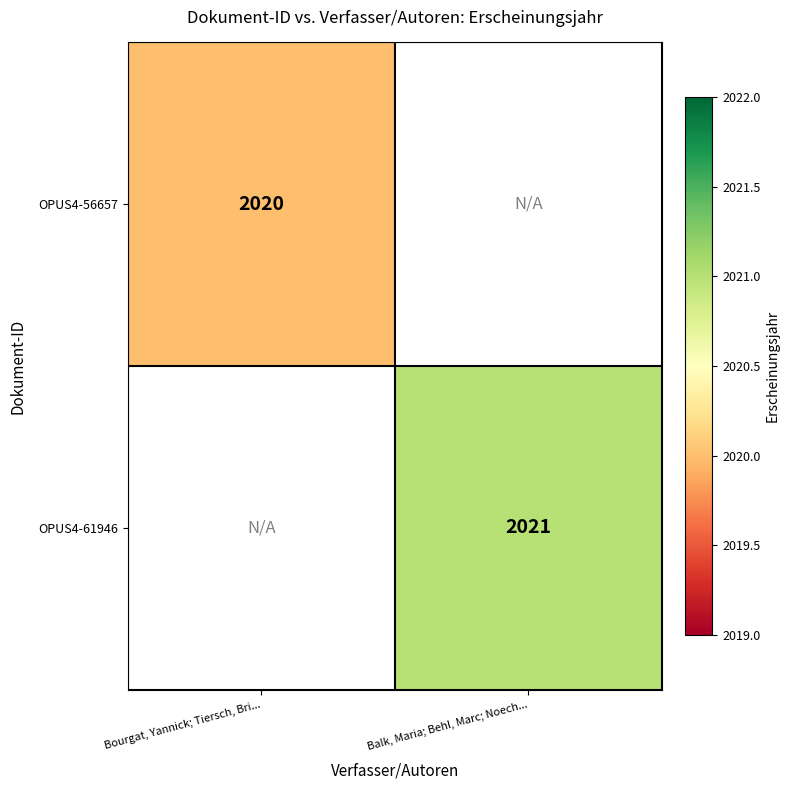

The value of OPUS4-56657 at Bourgat, Yannick; Tiersch, Bri... is 2020. True or false?

True